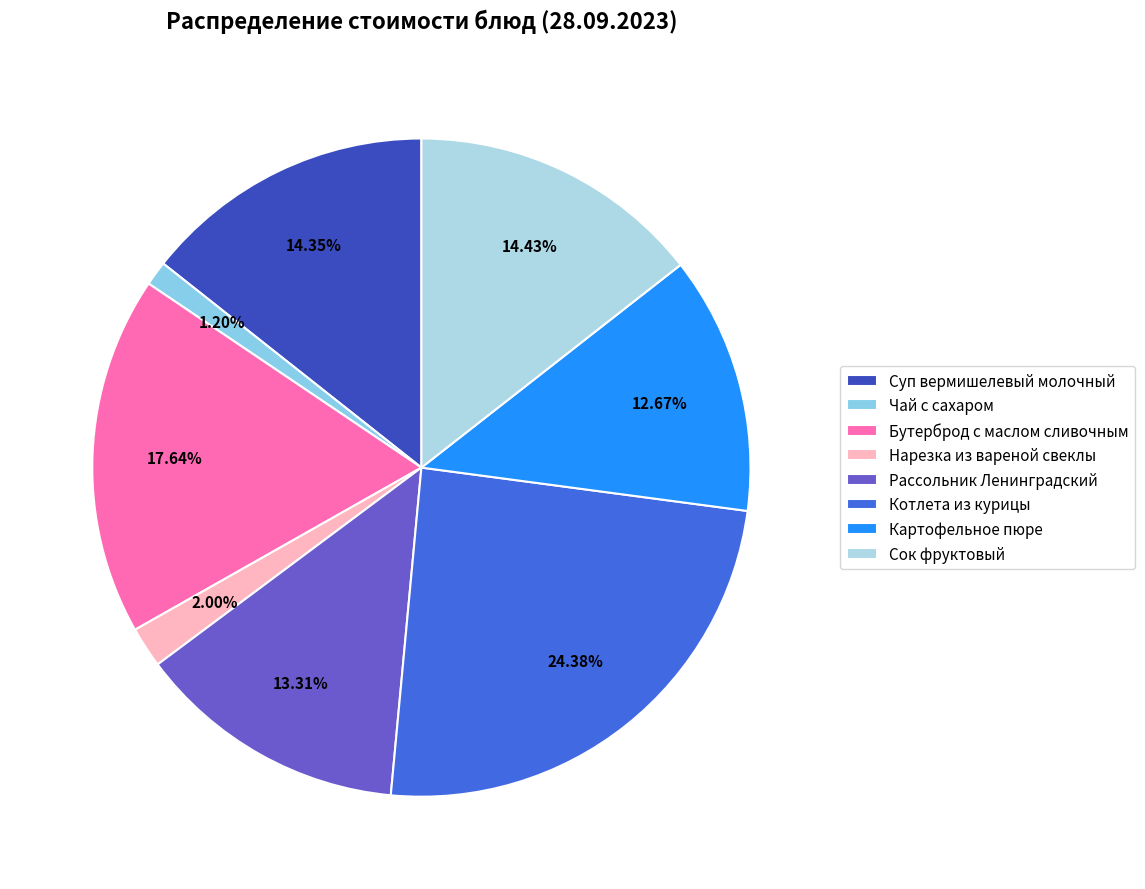

How many segments does this pie chart have?

8